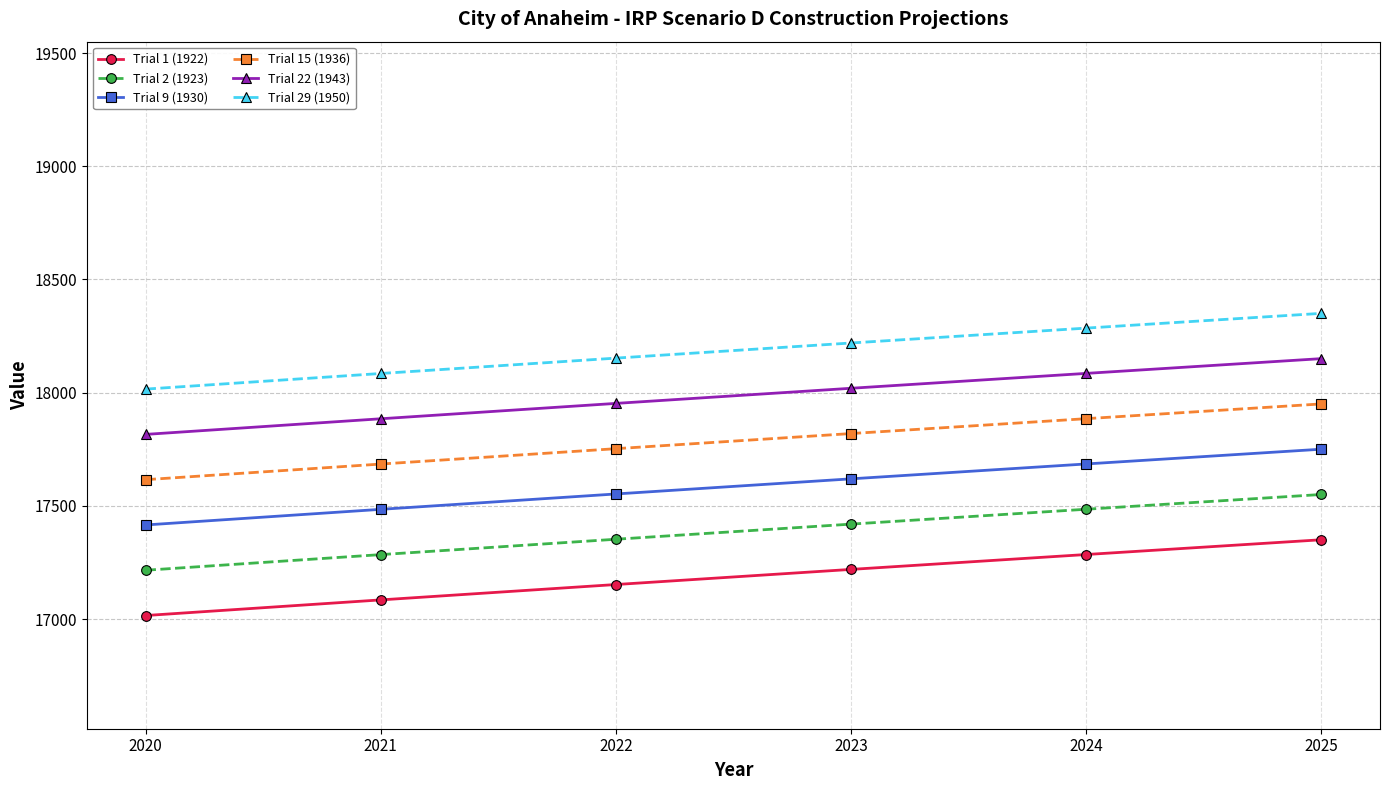

At which category does the chart reach its minimum across all series?

2020